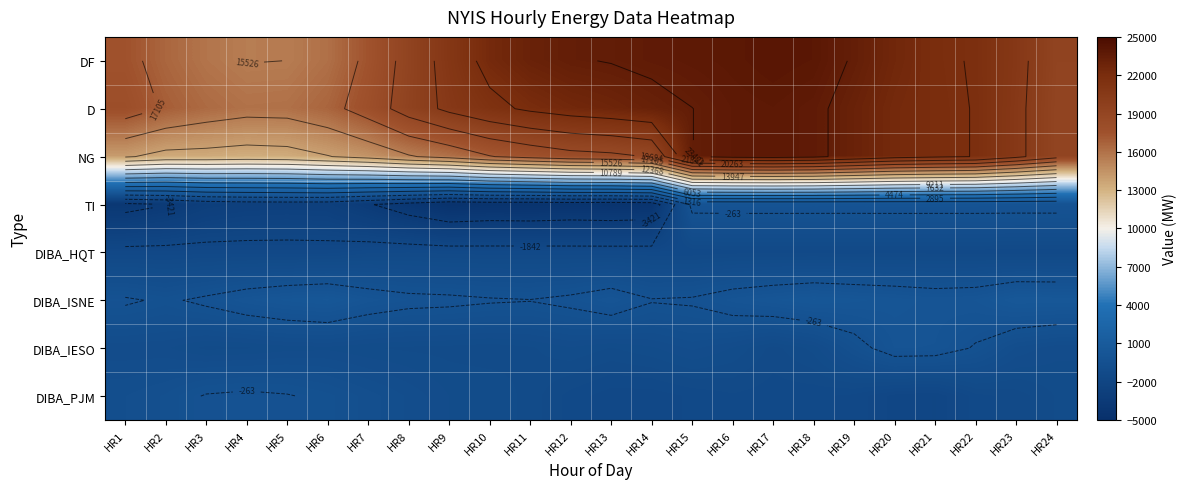

Which has a higher value, HR14 or HR9?

HR14